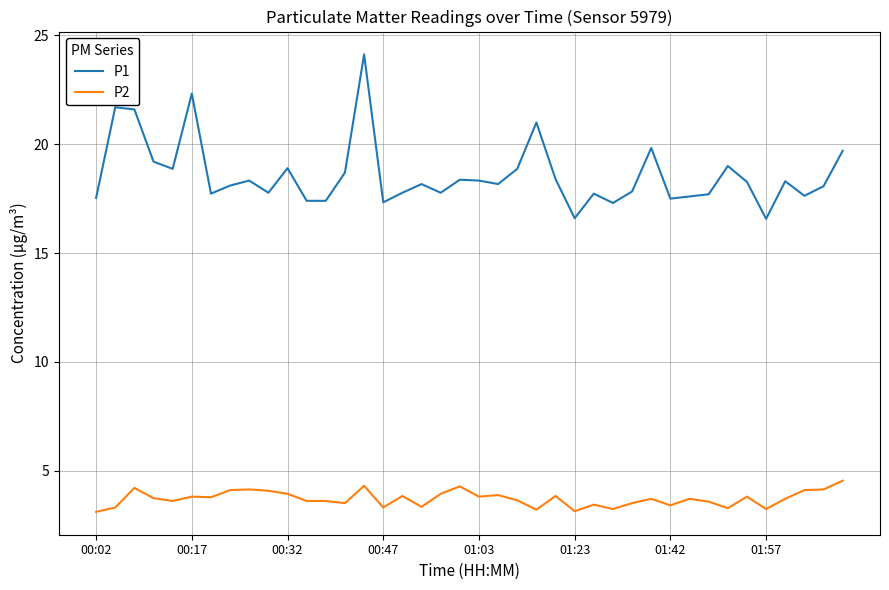

What is the difference between the maximum and minimum values in the P1 series?

7.6